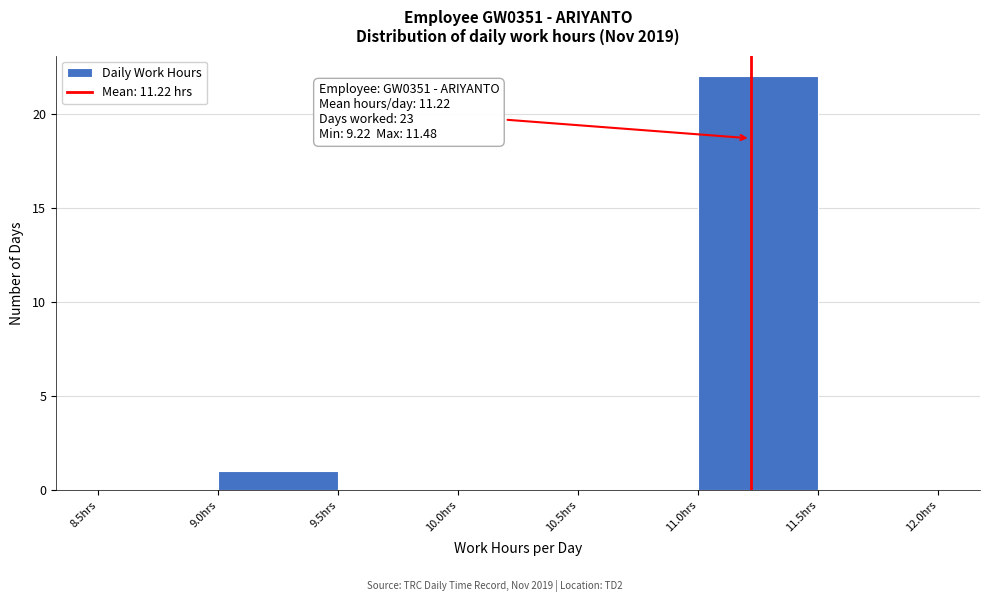

Over which range of the x-axis is the bar tallest?

11.0 to 11.5